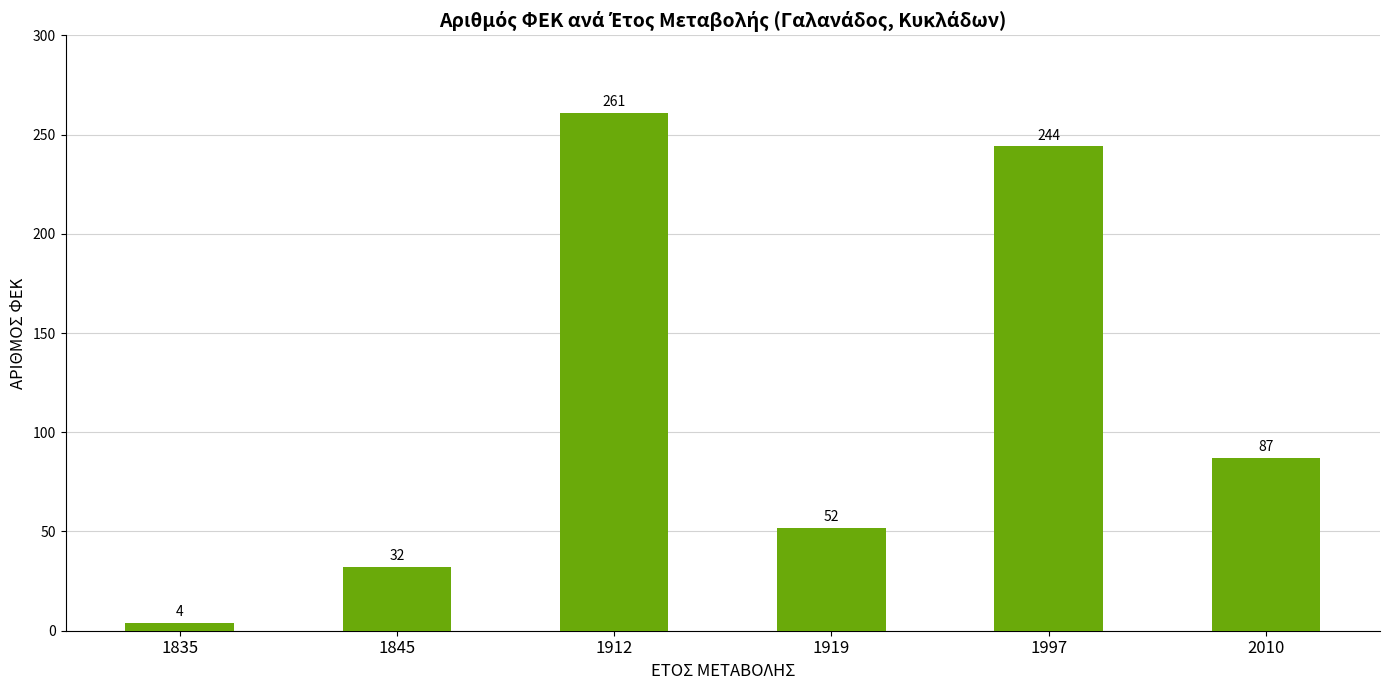

Reading left to right, what are all the values shown in this chart?

4	32	261	52	244	87